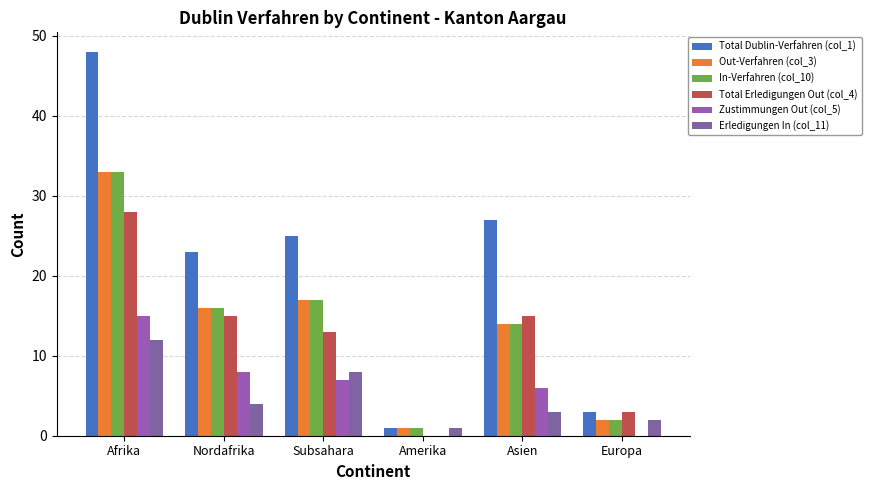

How many series are shown in this chart?

6